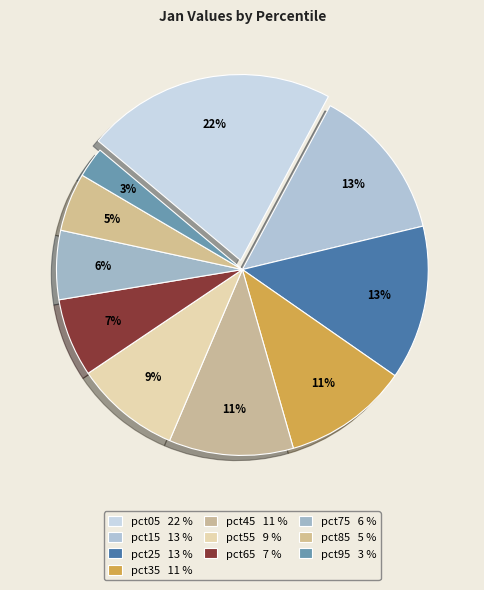

To the nearest percent, what is the difference between the largest and smallest slice percentages?

19%